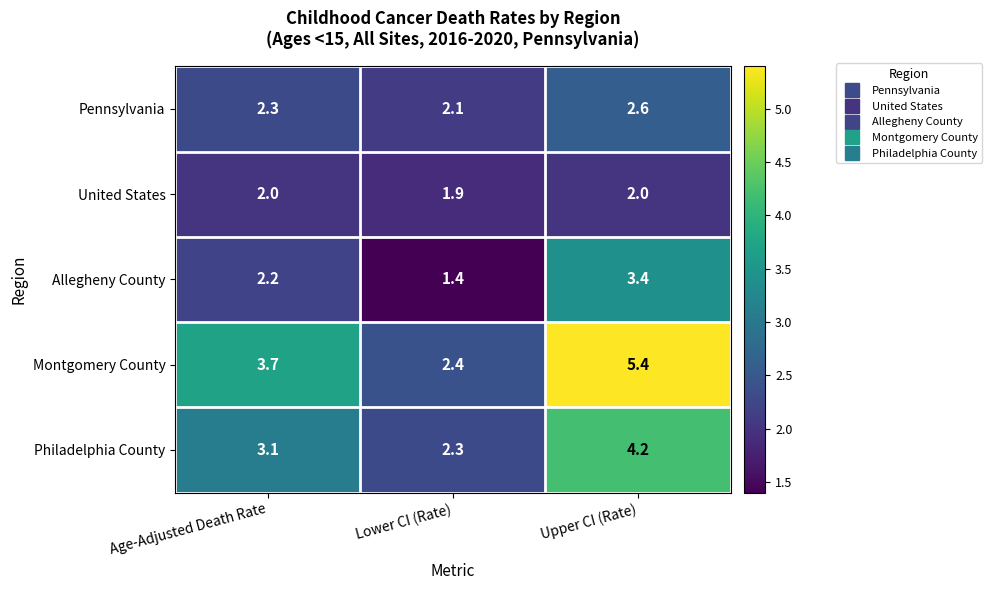

Reading left to right, list all the values displayed in this chart.

Pennsylvania: Age-Adjusted Death Rate=2.3	Lower CI (Rate)=2.1	Upper CI (Rate)=2.6
United States: Age-Adjusted Death Rate=2.0	Lower CI (Rate)=1.9	Upper CI (Rate)=2.0
Allegheny County: Age-Adjusted Death Rate=2.2	Lower CI (Rate)=1.4	Upper CI (Rate)=3.4
Montgomery County: Age-Adjusted Death Rate=3.7	Lower CI (Rate)=2.4	Upper CI (Rate)=5.4
Philadelphia County: Age-Adjusted Death Rate=3.1	Lower CI (Rate)=2.3	Upper CI (Rate)=4.2